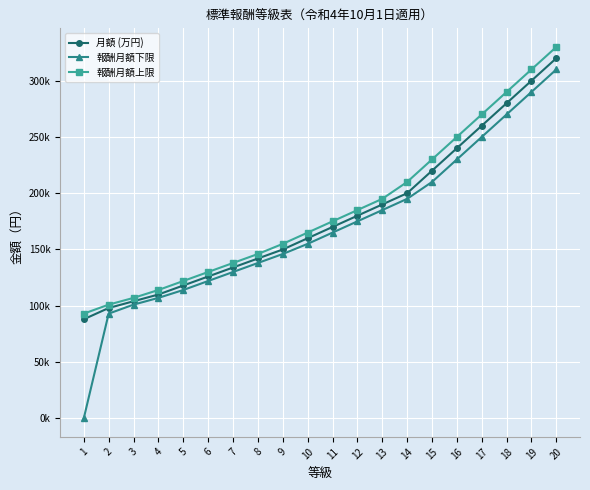

List the series in order of their overall mean, lowest first.

報酬月額下限, 月額 (万円), 報酬月額上限